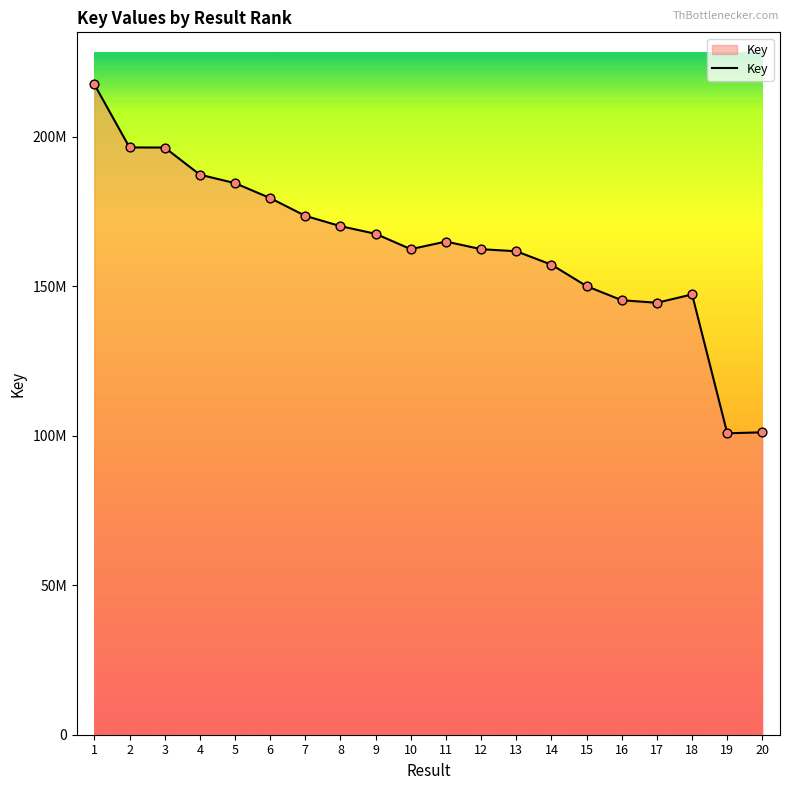

Which has a higher value, 1 or 2?

1